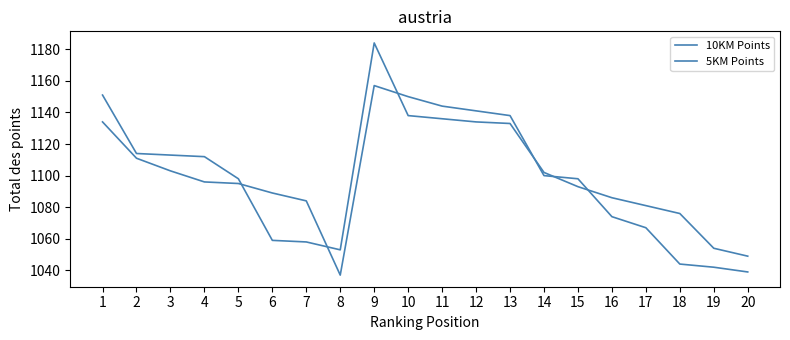

List the series in order of their peak value, lowest first.

10KM Points, 5KM Points